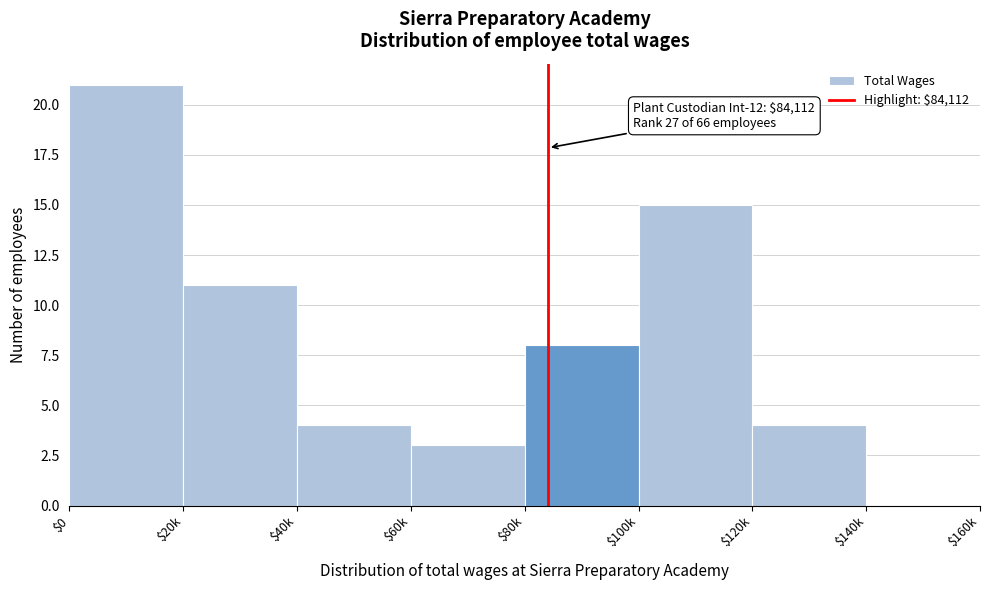

The value at $140k is 11. True or false?

False